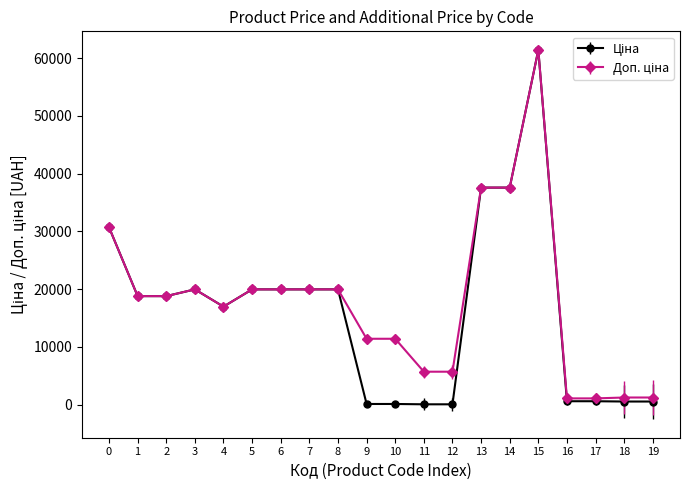

What is the total value across all series at 3?

39928.3